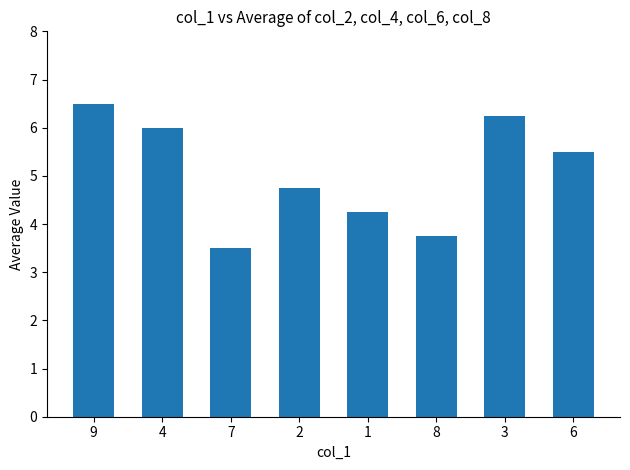

True or false: the data shows 4.8 at 2.

True